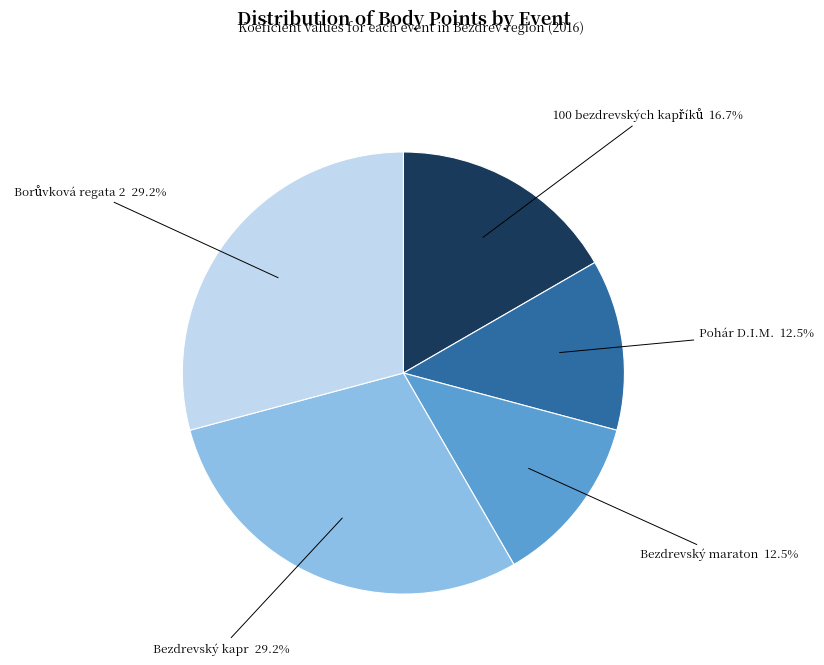

How many segments does this pie chart have?

5